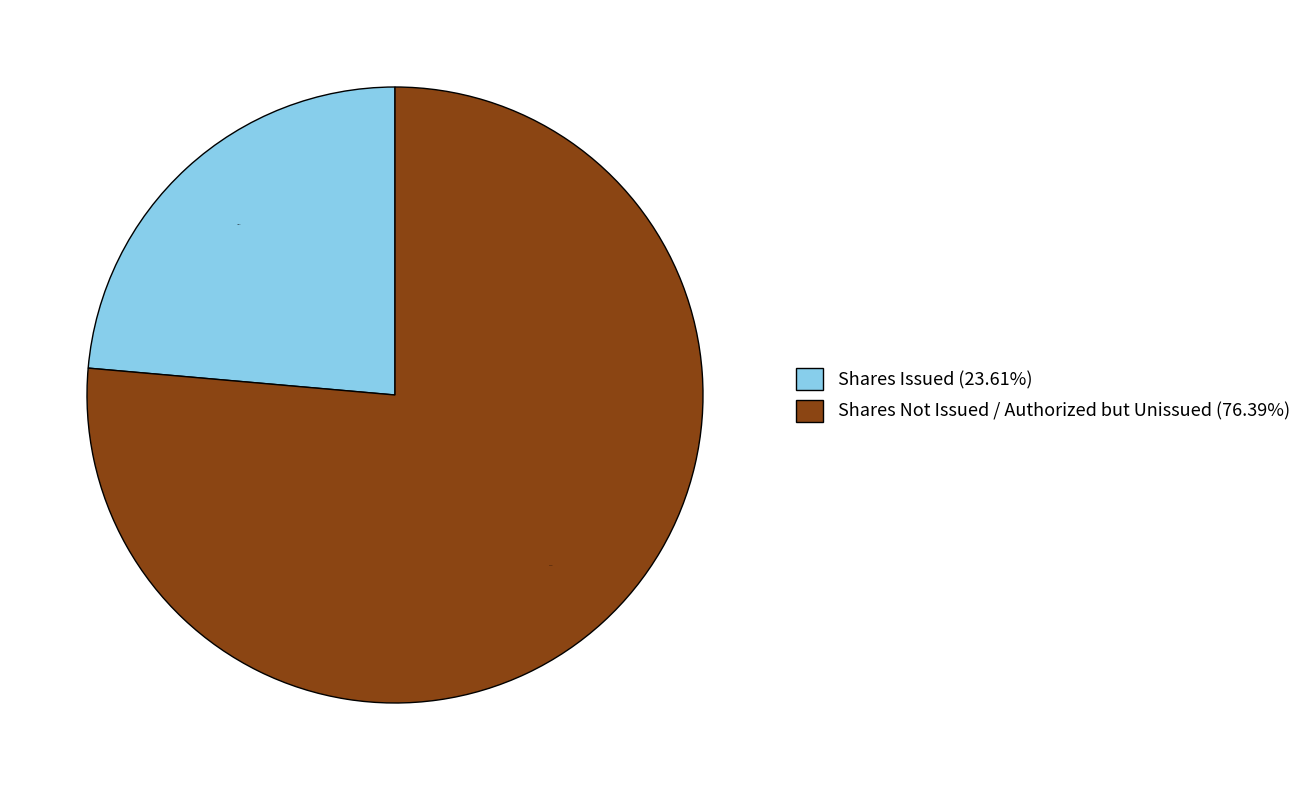

Is the sum of Shares Not Issued / Authorized but Unissued (76.39%) and Shares Issued (23.61%) greater than half?

Yes